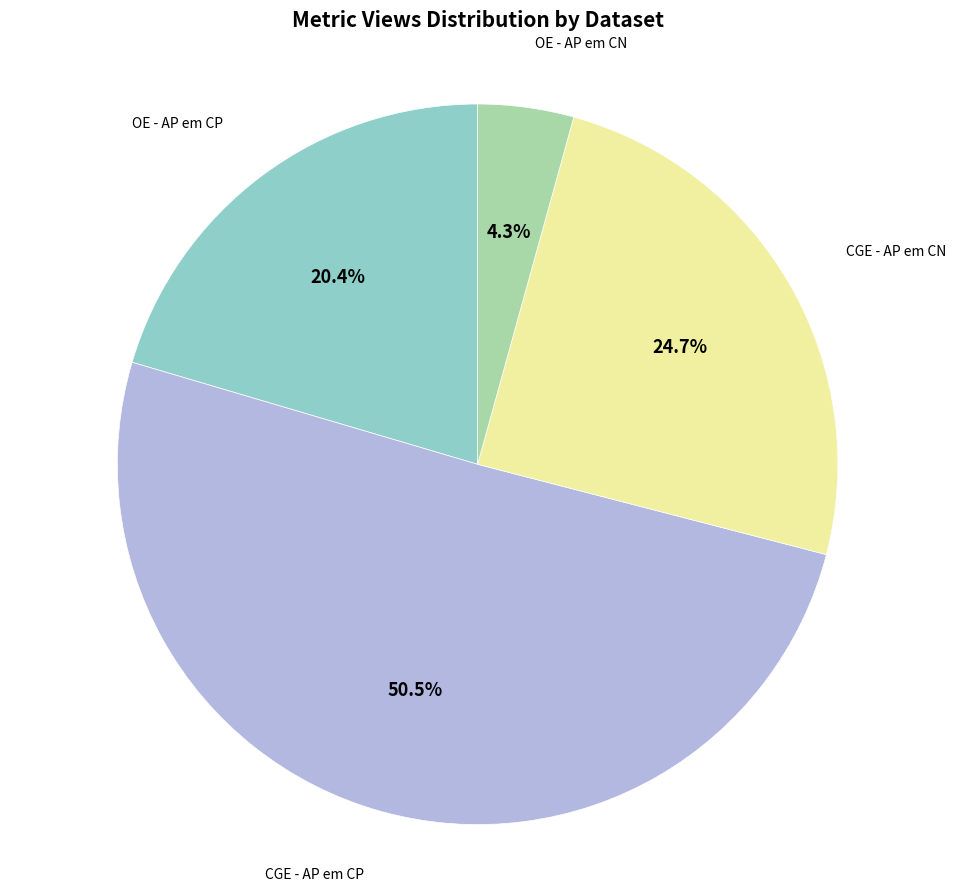

Count the number of slices in the pie.

4